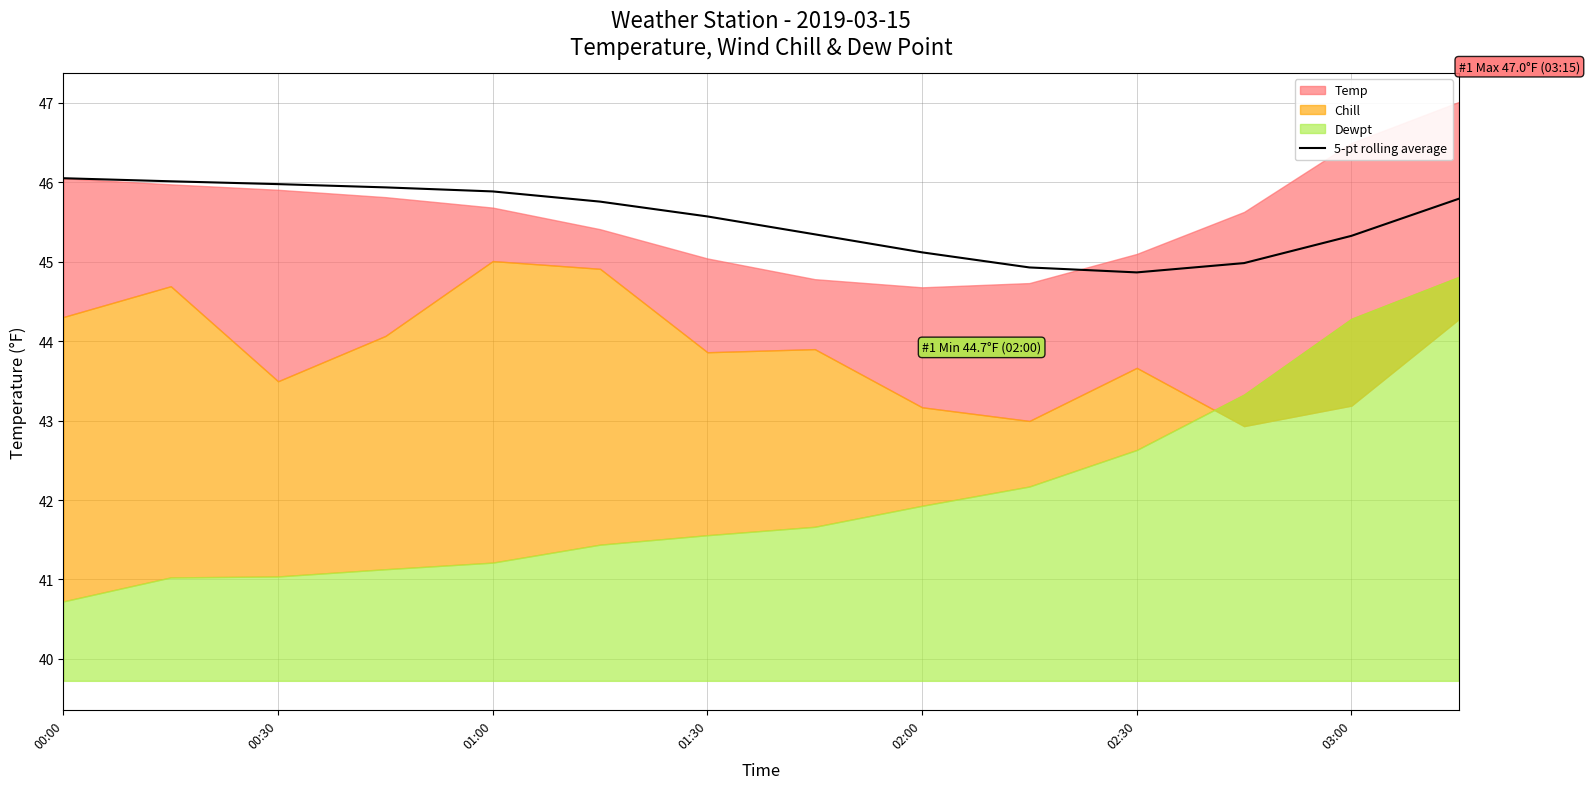

What is the highest value of the 5-pt rolling average series?

46.1